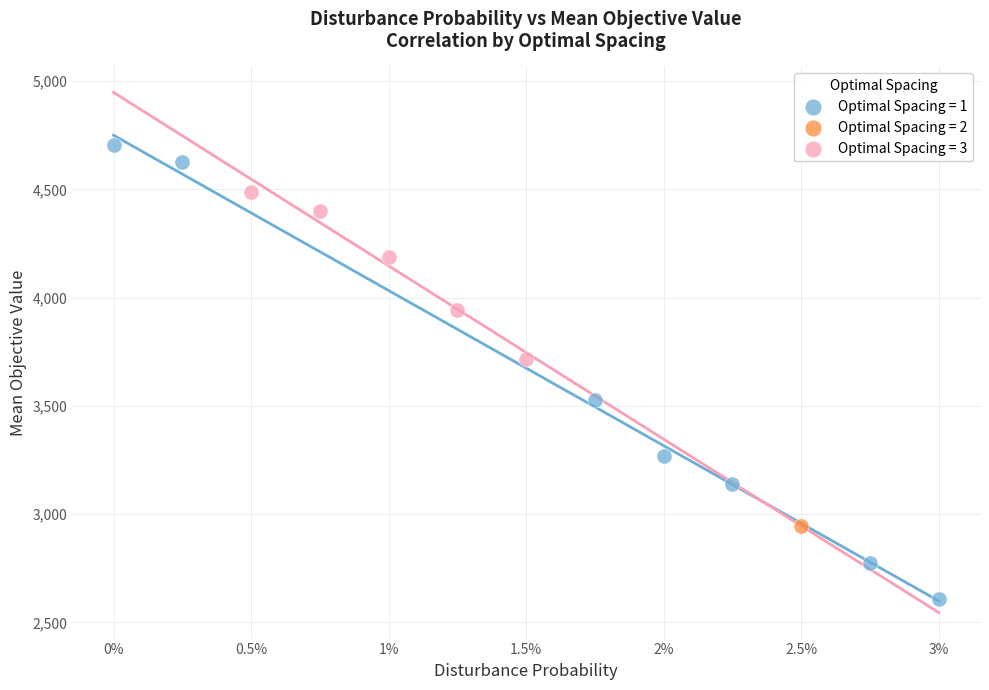

What are all the series names shown in the legend?

Optimal Spacing = 1, Optimal Spacing = 2, Optimal Spacing = 3